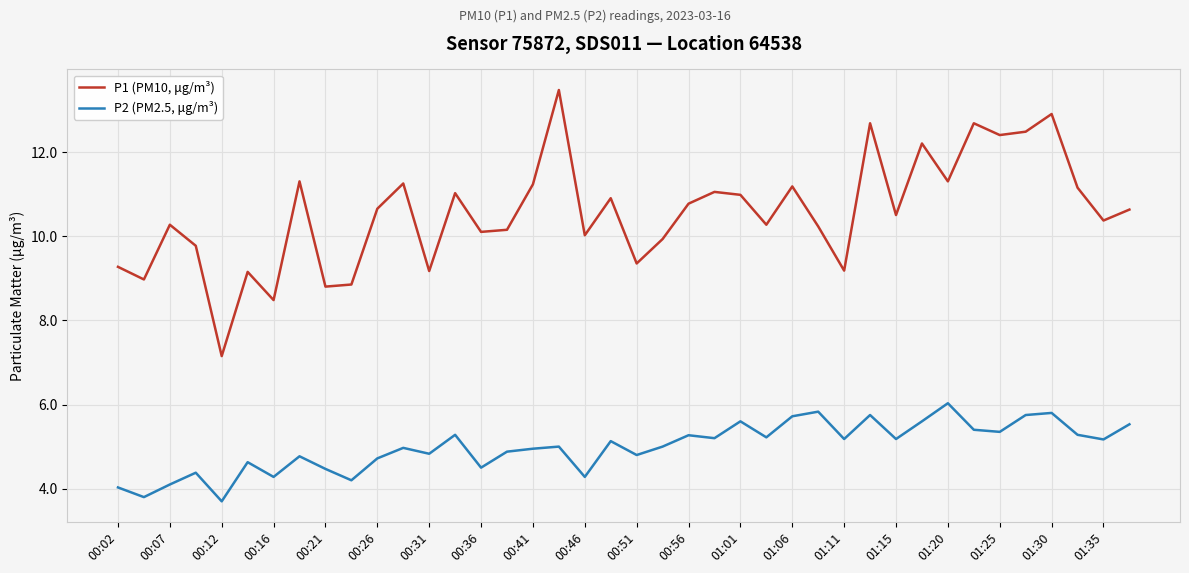

What is the difference between the maximum and minimum values in the P1 (PM10, μg/m³) series?

6.3